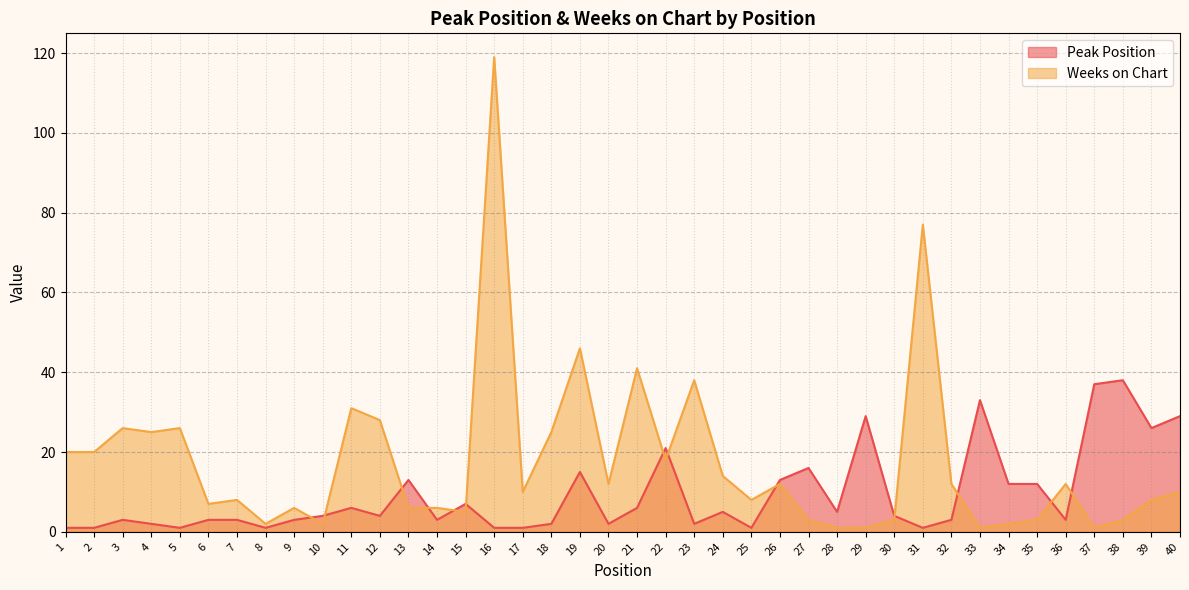

True or false: Weeks on Chart and Peak Position intersect in this chart.

True